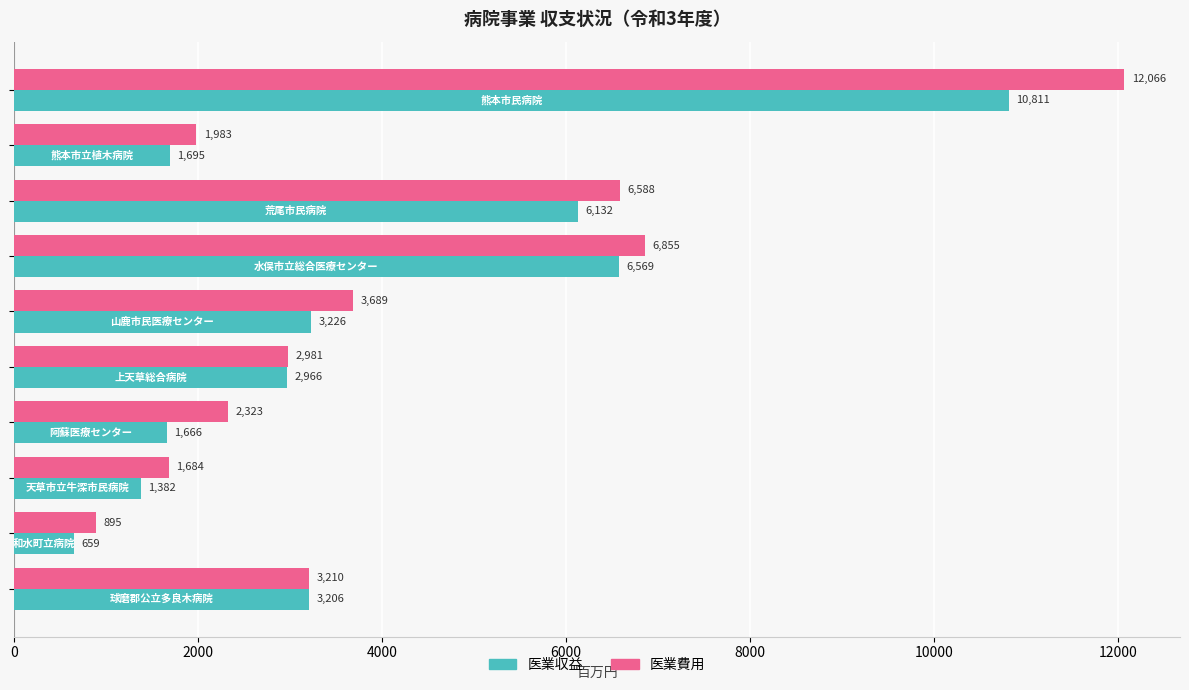

Which series has the widest spread of values?

医業費用